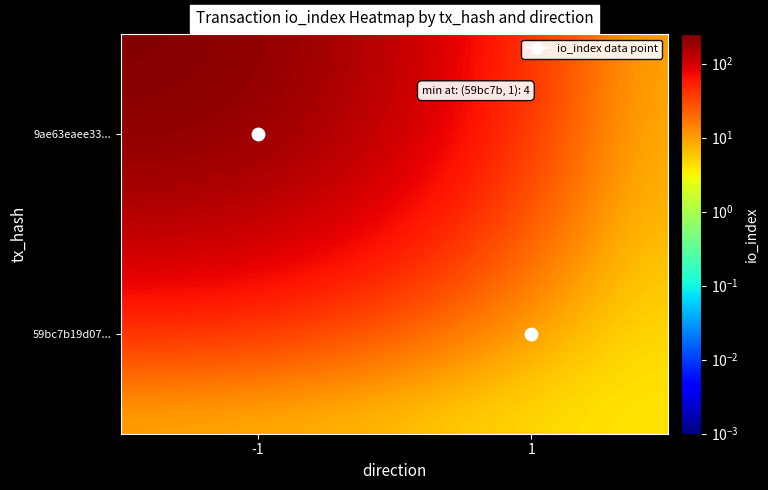

Reading left to right, list all the values displayed in this chart.

9ae63eaee33...: -1=251.0	1=0.0
59bc7b19d07...: -1=0.0	1=4.0